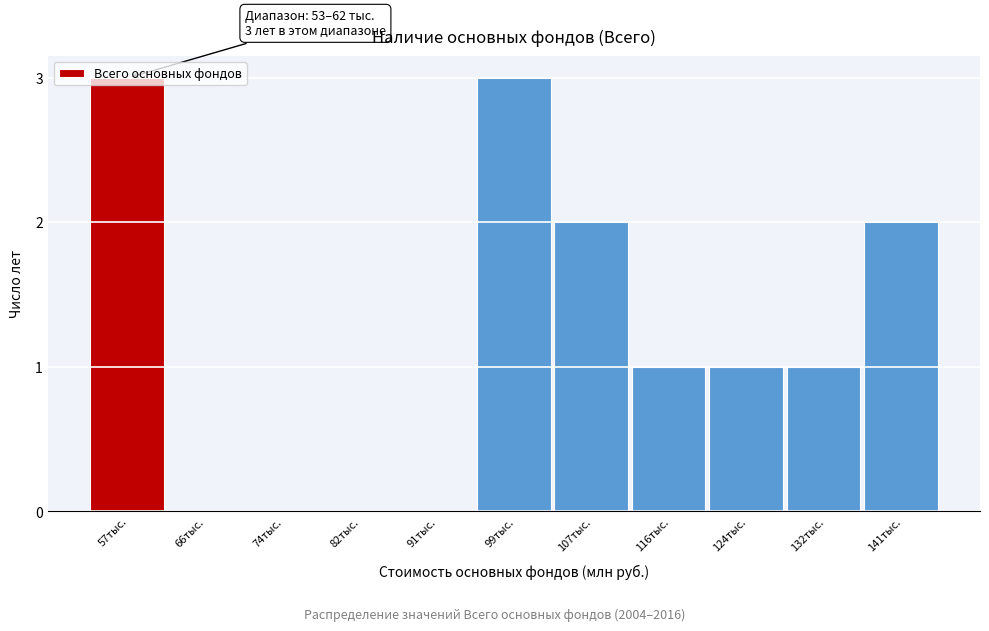

The value at 107тыс. is 2. True or false?

True